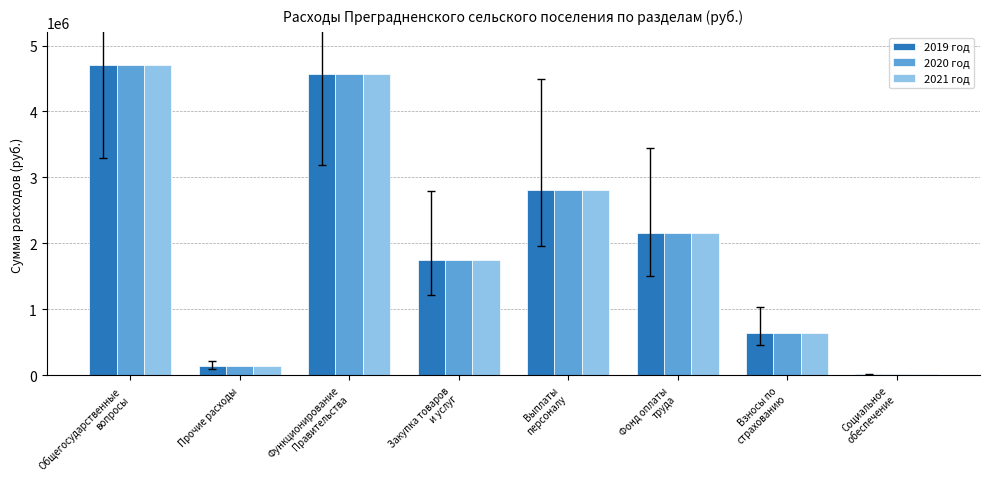

Where does the 2021 год series first go above 2153400?

Общегосударственные
вопросы